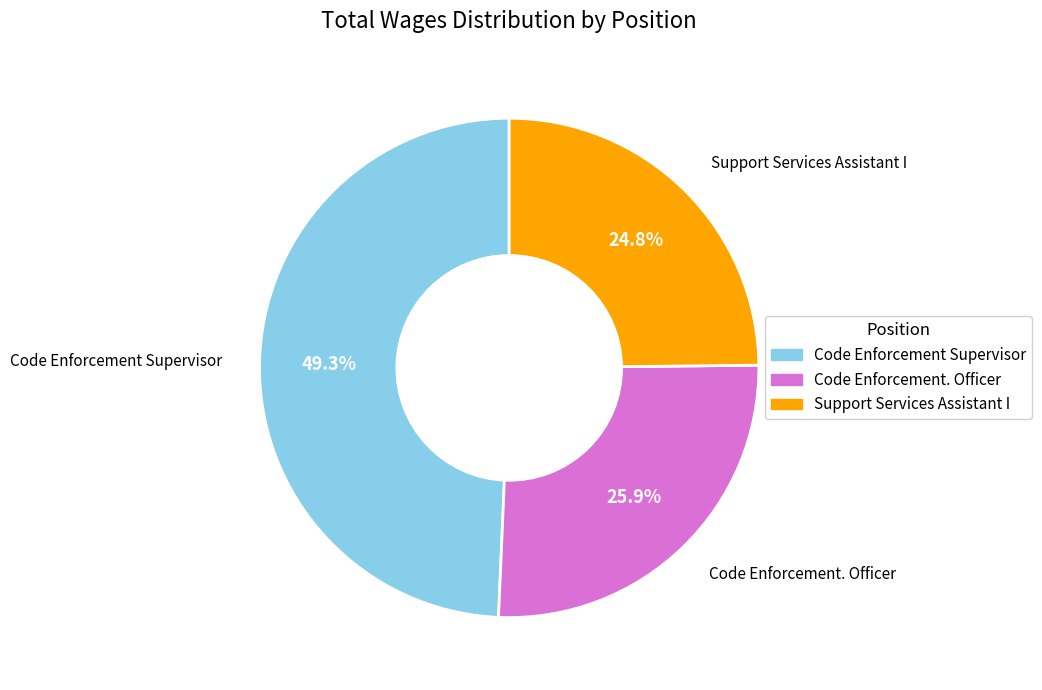

To the nearest percent, what is the combined percentage of Code Enforcement. Officer and Code Enforcement Supervisor?

75%